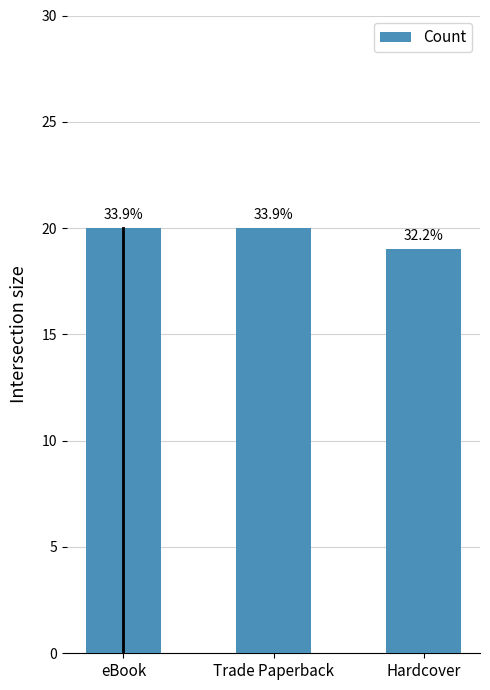

What is the label of the 2nd bar from the right?

Trade Paperback